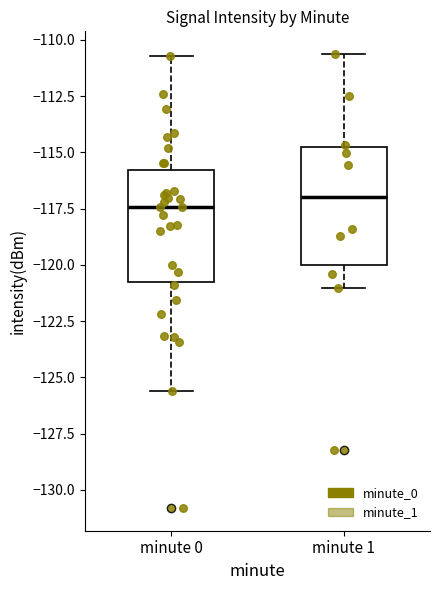

Reading left to right, transcribe this box plot: for each box, give where its median line is, the range the box spans, and where its two whiskers end, as read against the y-axis. The values are not printed on the chart, so give them approximately, as read against the axis.

minute 0: median -117.5, box -120.5 to -116.0, whiskers -125.5 to -110.5
minute 1: median -117.0, box -120.0 to -115.0, whiskers -121.0 to -110.5